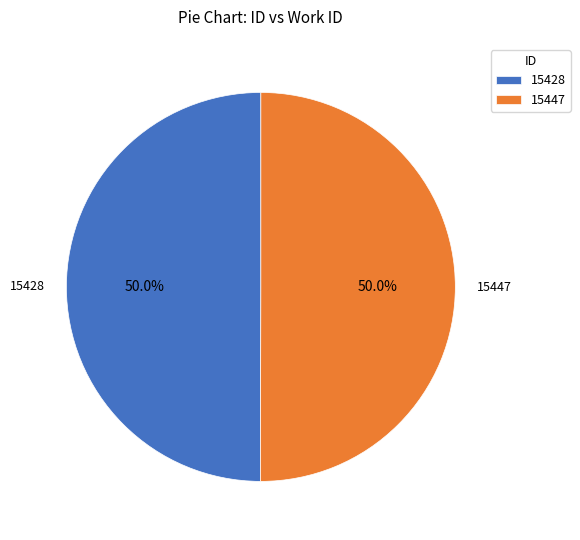

What portion of the pie excludes 15428?

50.0%